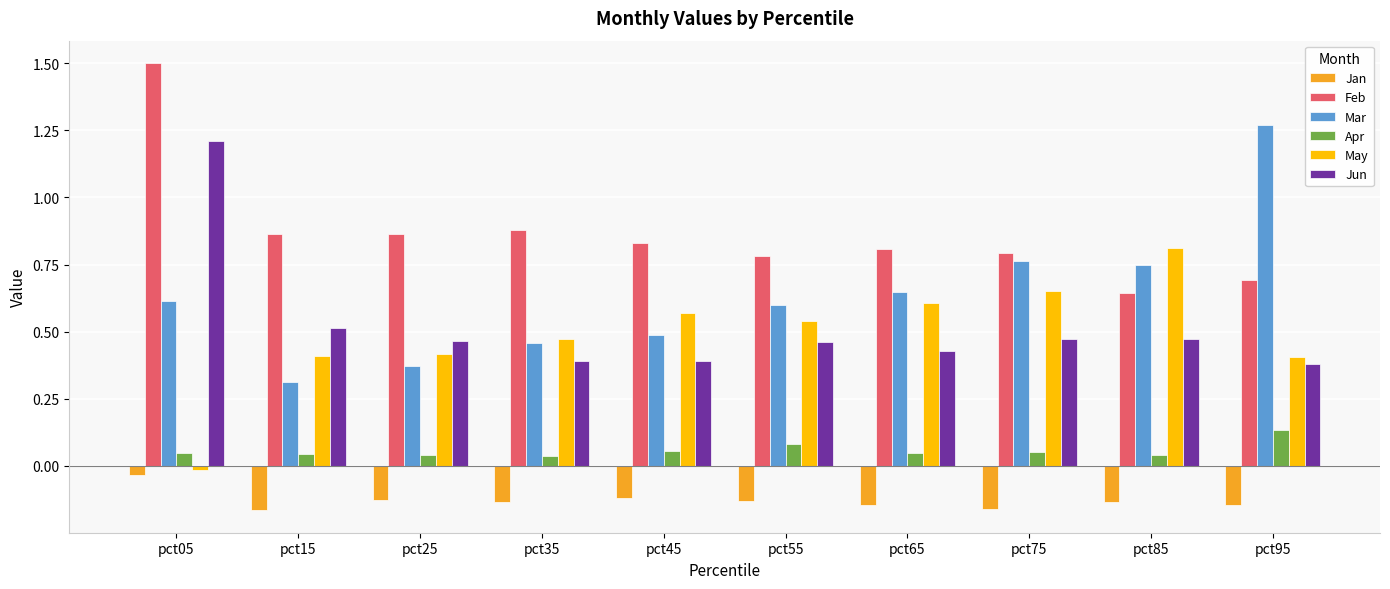

Is the value of Apr at pct75 greater than the value of Jan at pct85?

Yes